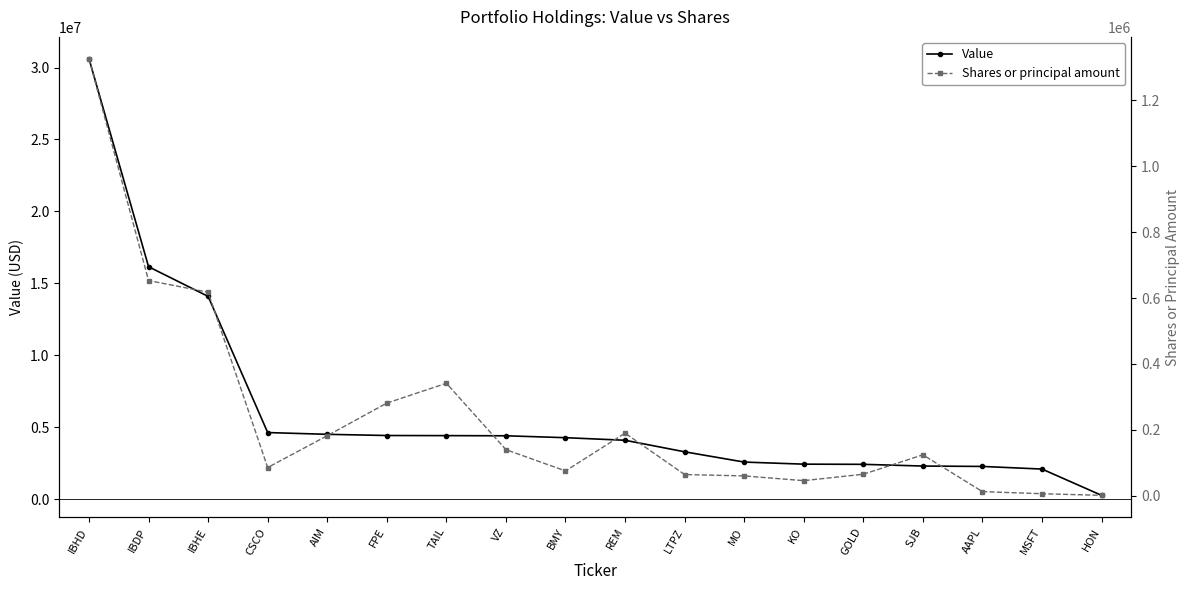

How many lines are shown in the chart?

2